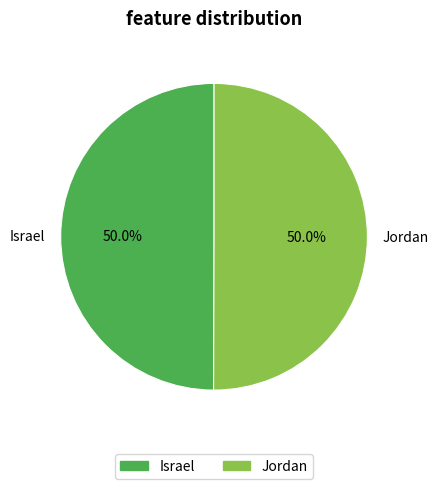

Approximately how many times larger is the value at Jordan compared to Israel?

1.0